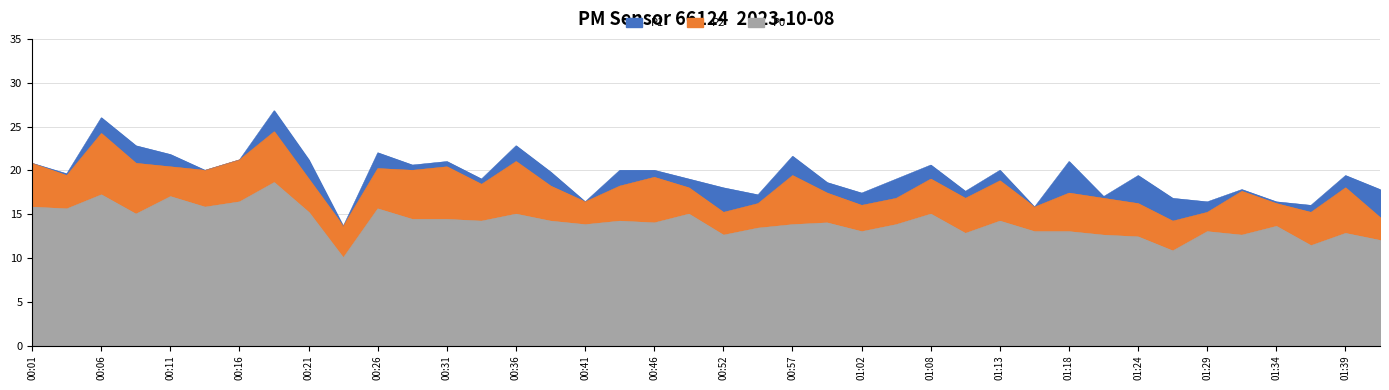

What is the value of the P0 point at the 31st from the left?

13.0